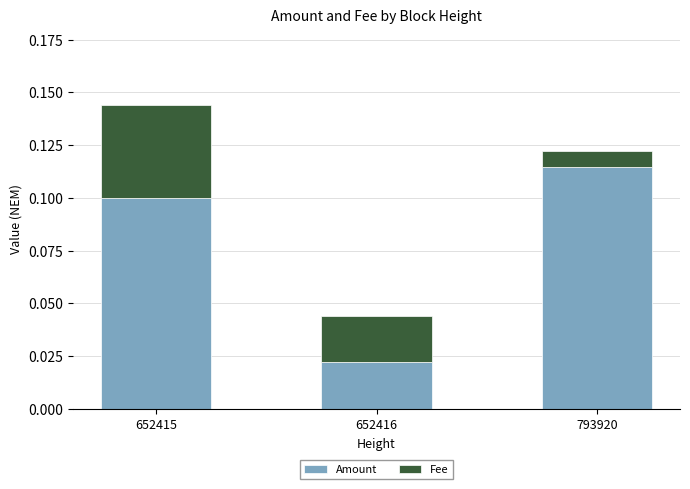

What are all the series names shown in the legend?

Amount, Fee